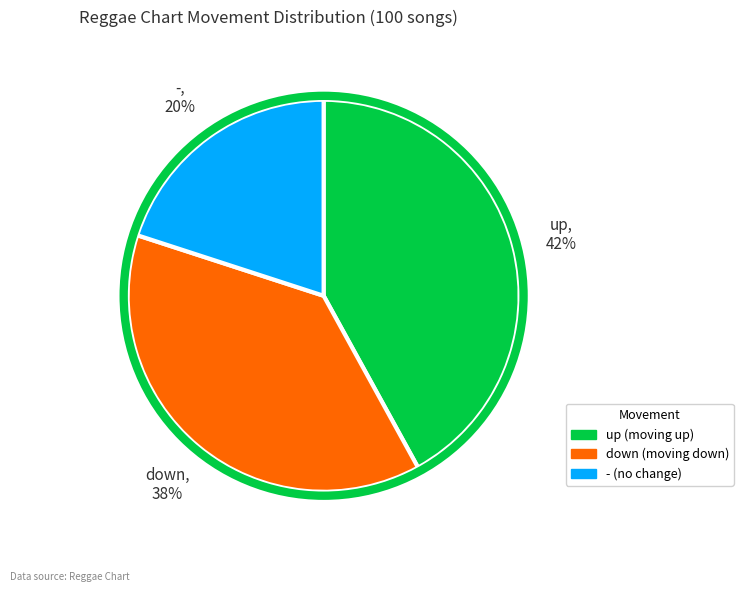

How many segments does this pie chart have?

3